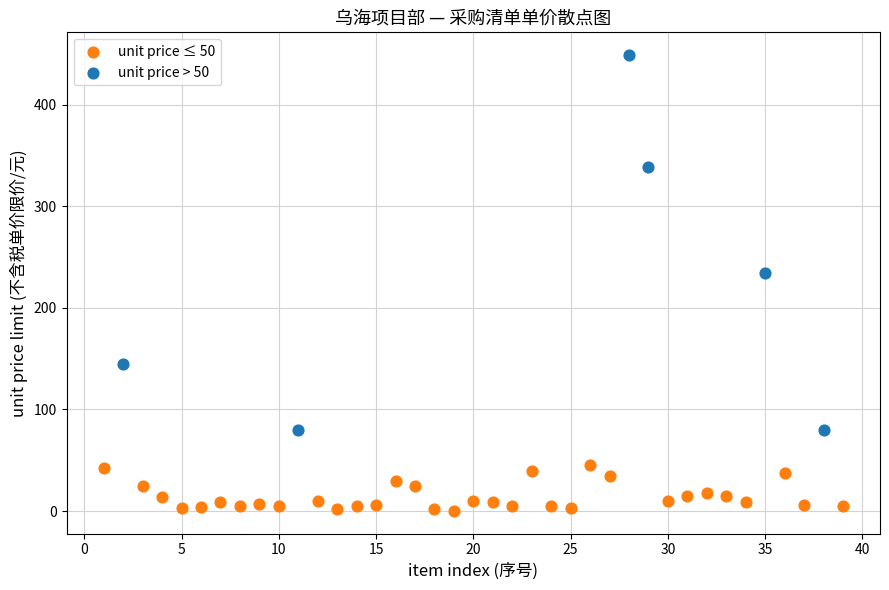

Which series contains the lowest Y value?

unit price ≤ 50